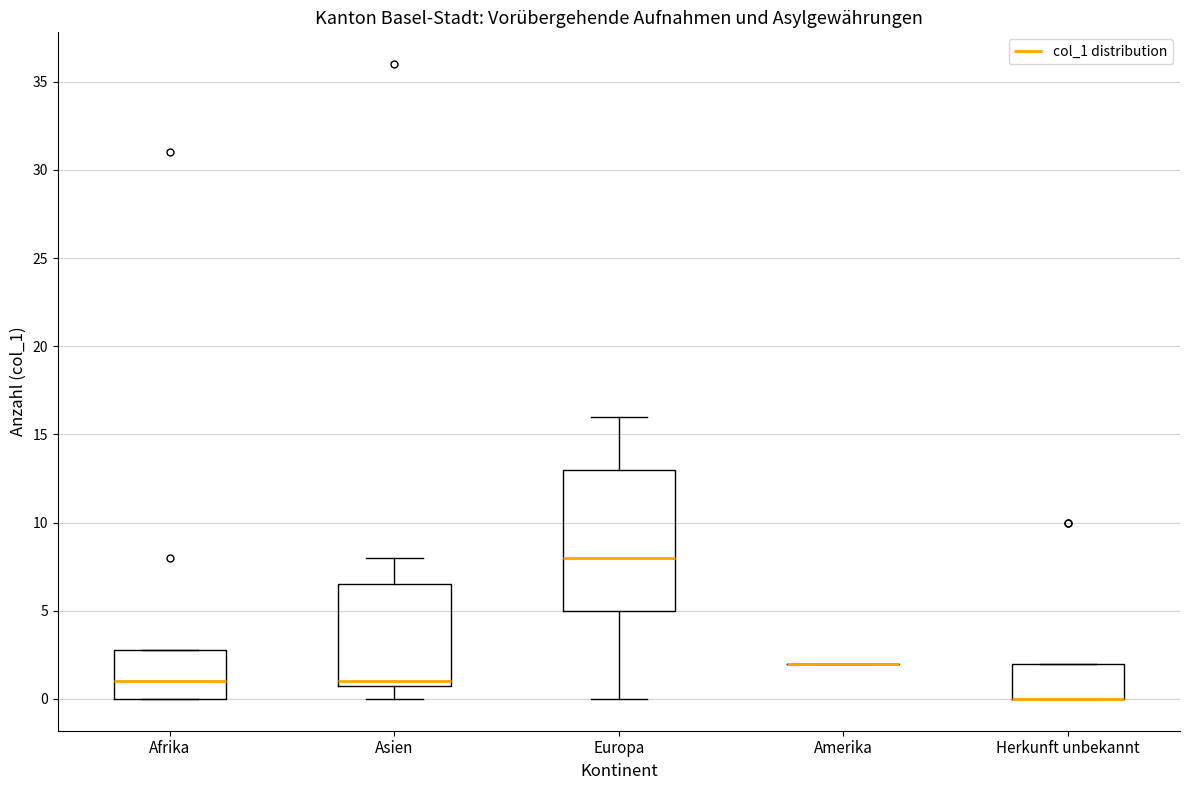

Reading left to right, transcribe this box plot: for each box, give where its median line is, the range the box spans, and where its two whiskers end, as read against the y-axis. The values are not printed on the chart, so give them approximately, as read against the axis.

Afrika: median 1.0, box 0.0 to 3.0, whiskers 0.0 to 3.0
Asien: median 1.0 (just above the box's lower edge), box 1.0 to 6.5, whiskers 0.0 to 8.0
Europa: median 8.0, box 5.0 to 13.0, whiskers 0.0 to 16.0
Amerika: box collapsed to a line at 2.0, whiskers 2.0 to 2.0
Herkunft unbekannt: median 0.0 (drawn on the box's lower edge), box 0.0 to 2.0, whiskers 0.0 to 2.0